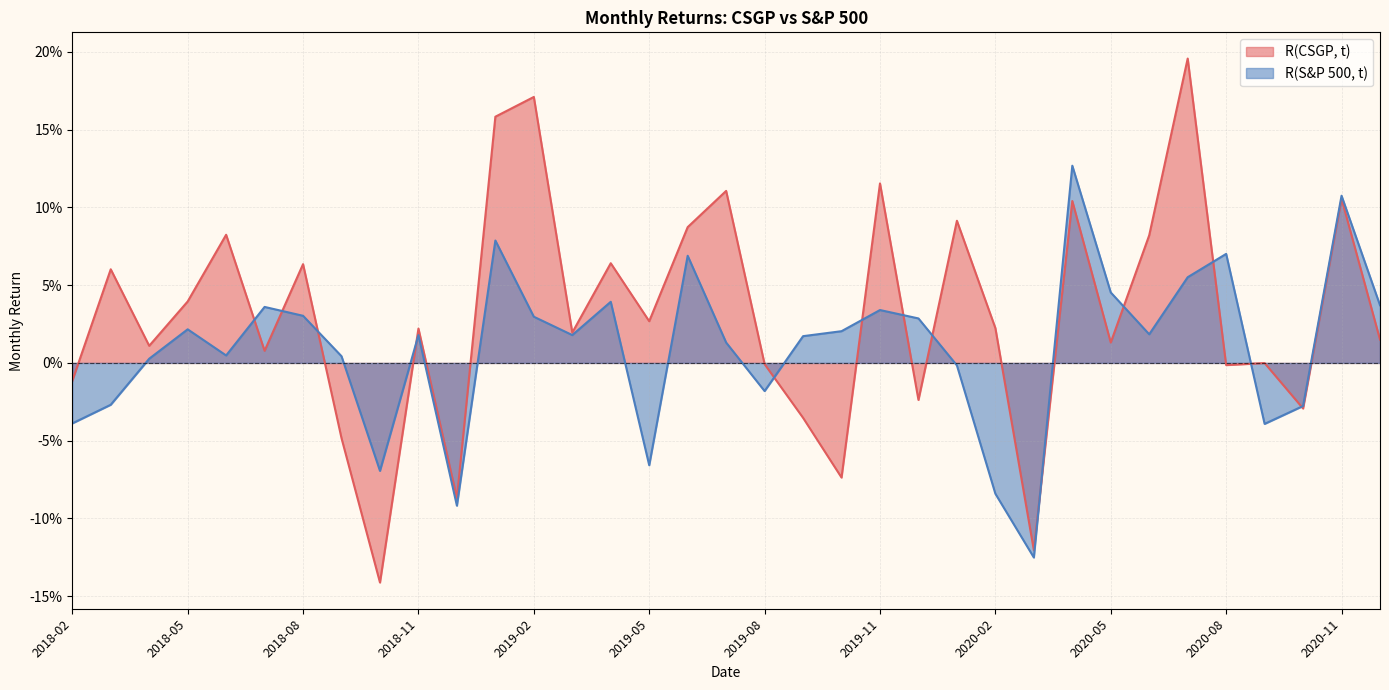

What are all the series names shown in the legend?

R(CSGP, t), R(S&P 500, t)